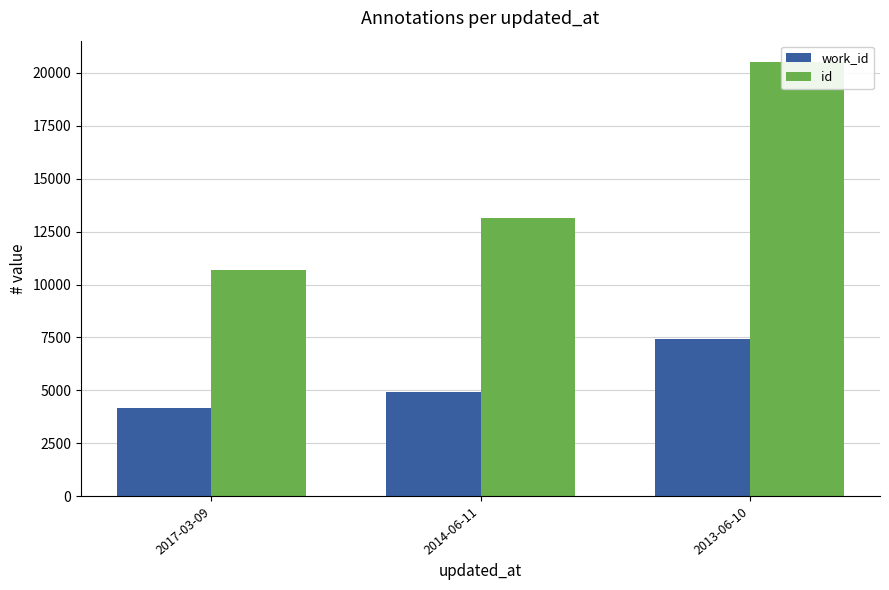

List the labels in order of work_id value, smallest first.

2017-03-09, 2014-06-11, 2013-06-10